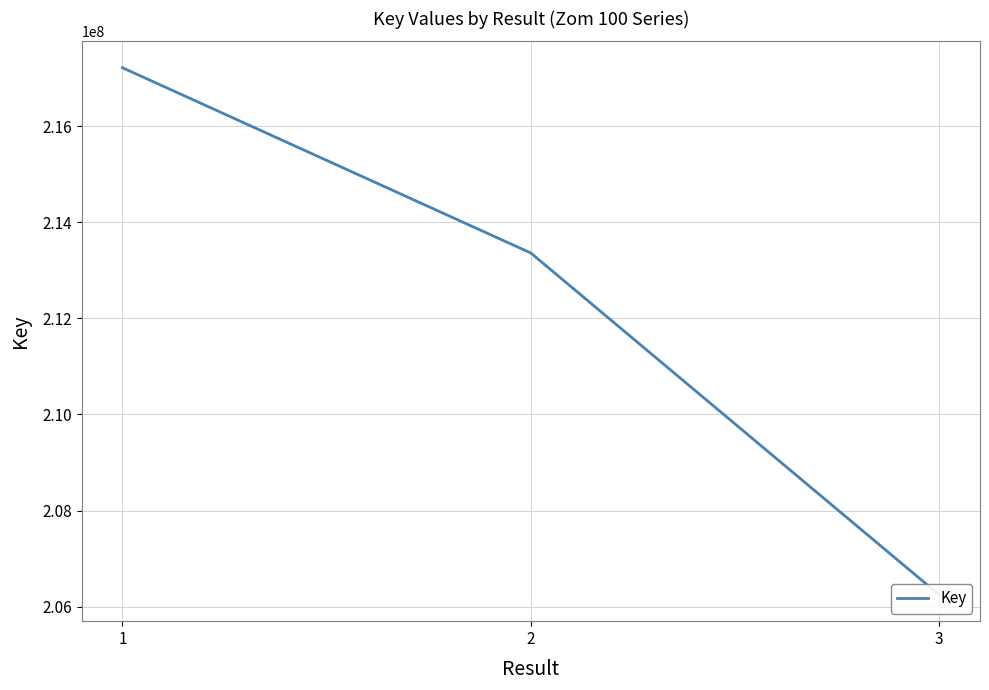

Is it true that the value at 3 is 288357259?

False